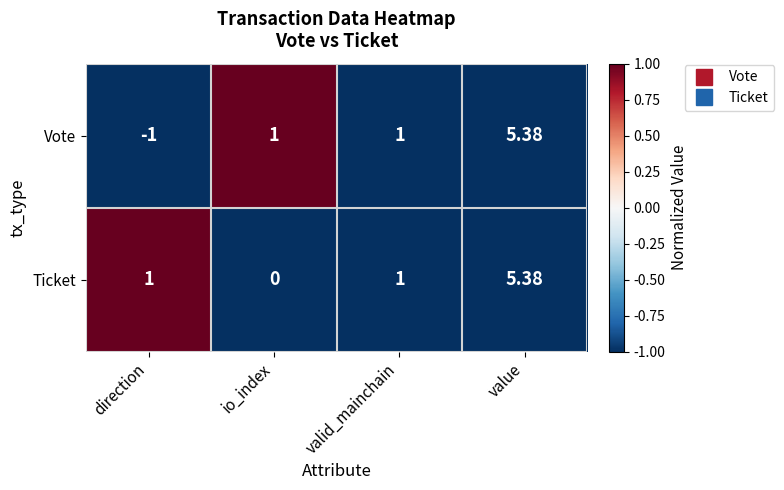

At io_index, list the series in order from largest to smallest.

Vote, Ticket